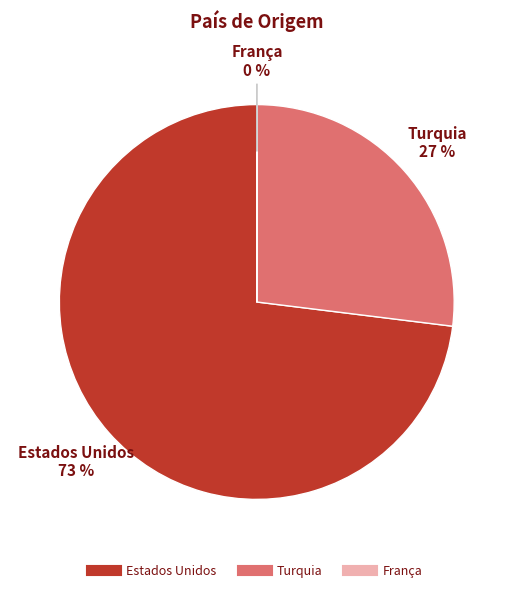

What percentage is the Turquia slice, to the nearest percent?

27%